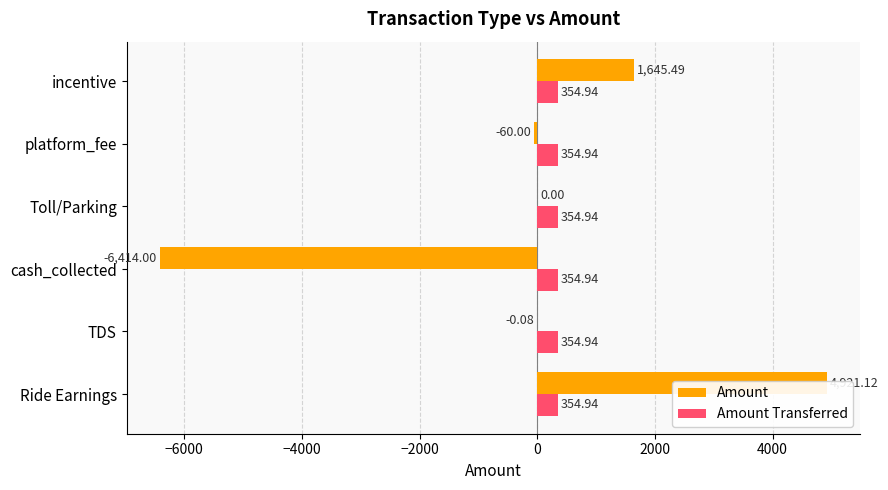

How many bars are there in total?

12